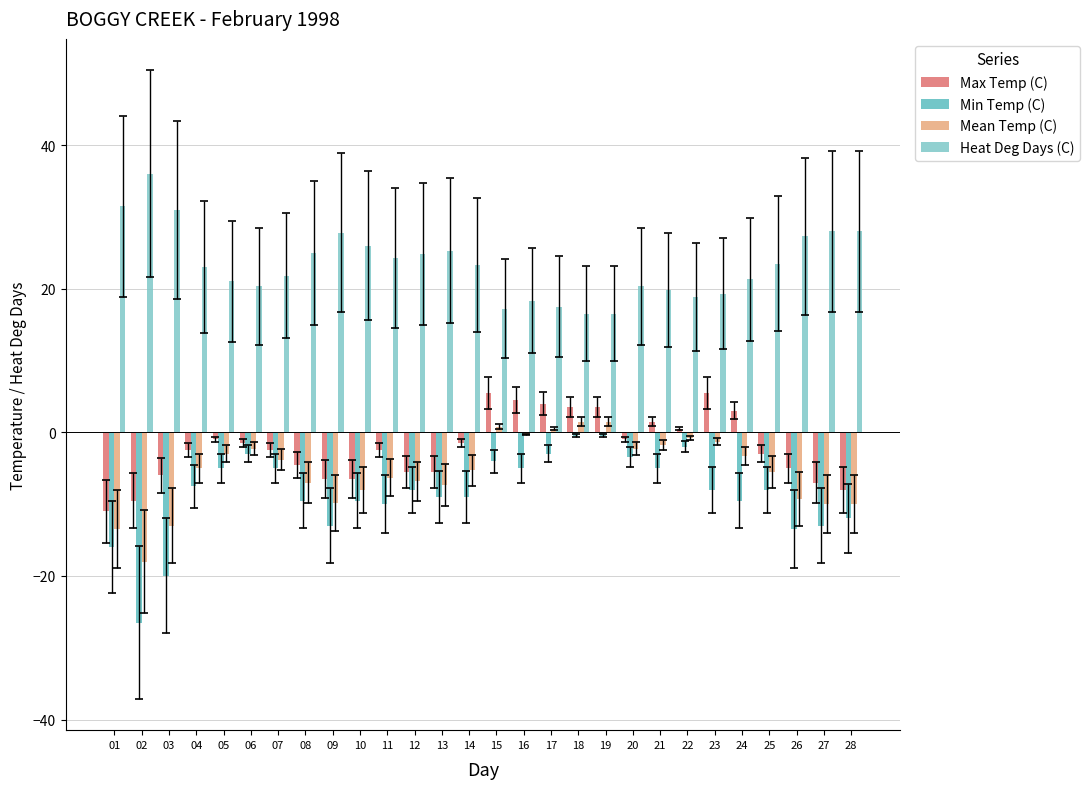

Where does the Max Temp (C) series first go above -2?

05